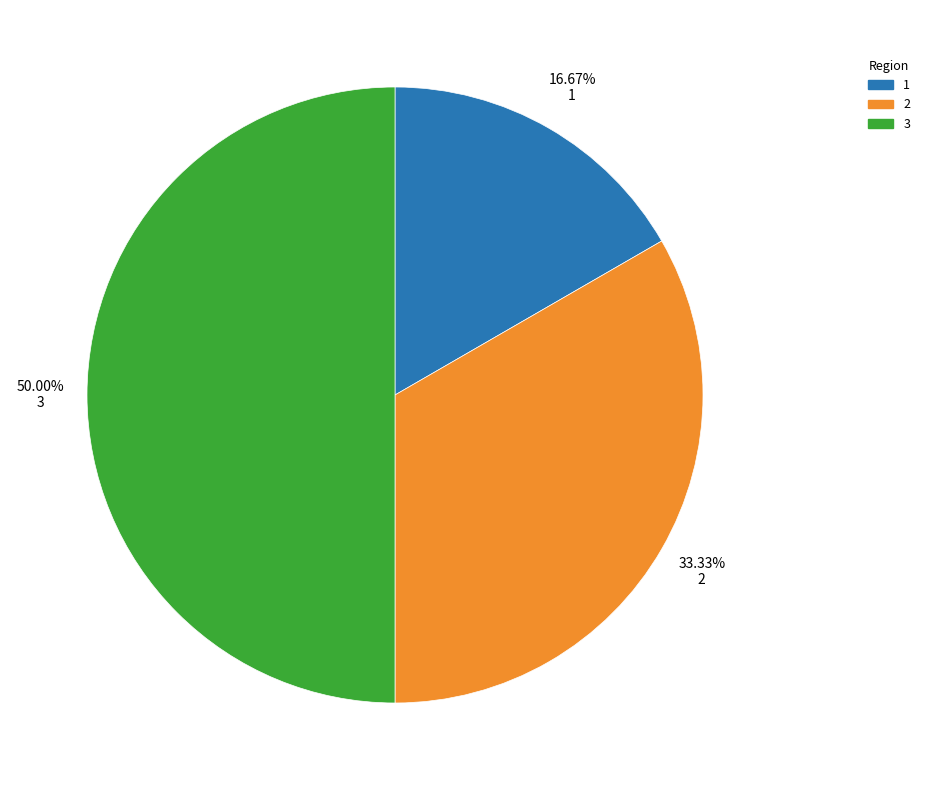

Which slice is the largest?

3